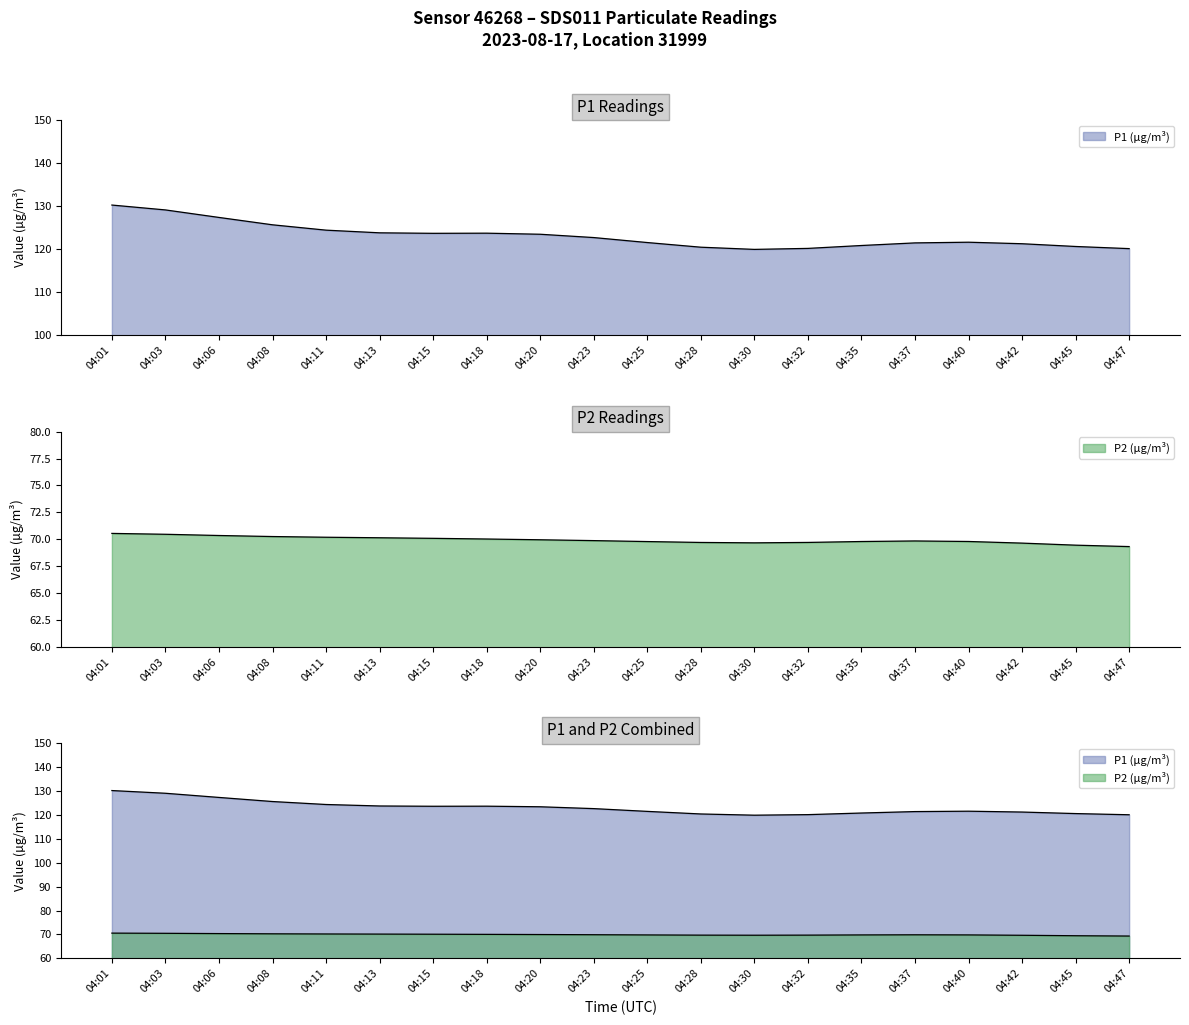

What are all the series names shown in the legend?

P1, P2